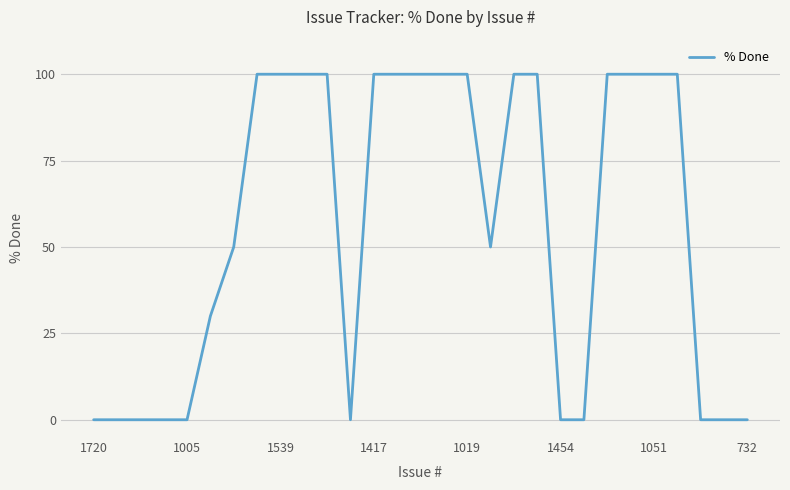

What is the maximum value shown in the chart?

100